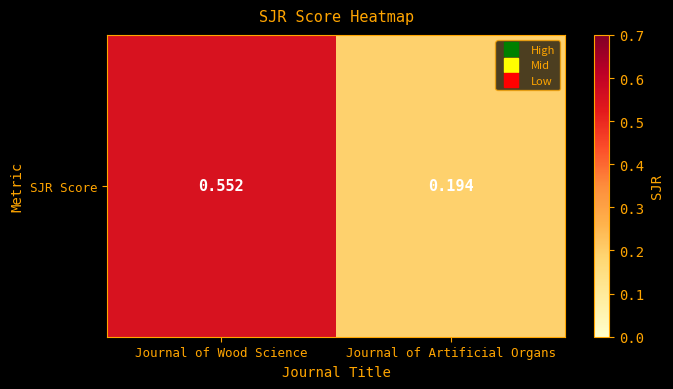

What is the average value?

0.4